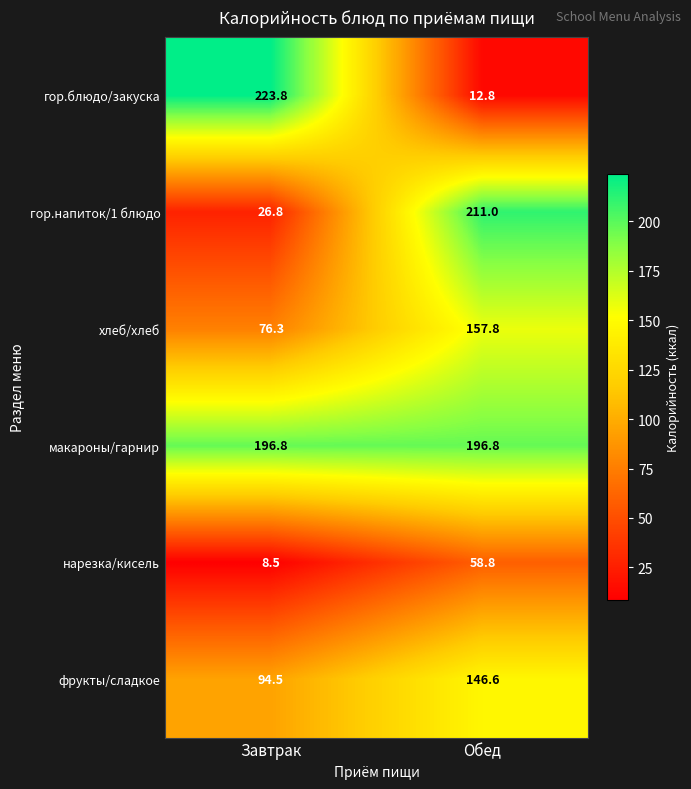

At Обед, list the series in order from largest to smallest.

гор.напиток/1 блюдо, макароны/гарнир, хлеб/хлеб, фрукты/сладкое, нарезка/кисель, гор.блюдо/закуска